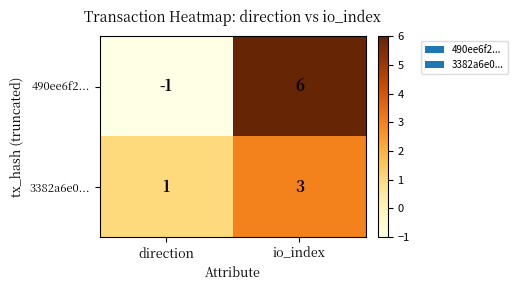

Rank the series by their average value, from lowest to highest.

3382a6e0..., 490ee6f2...